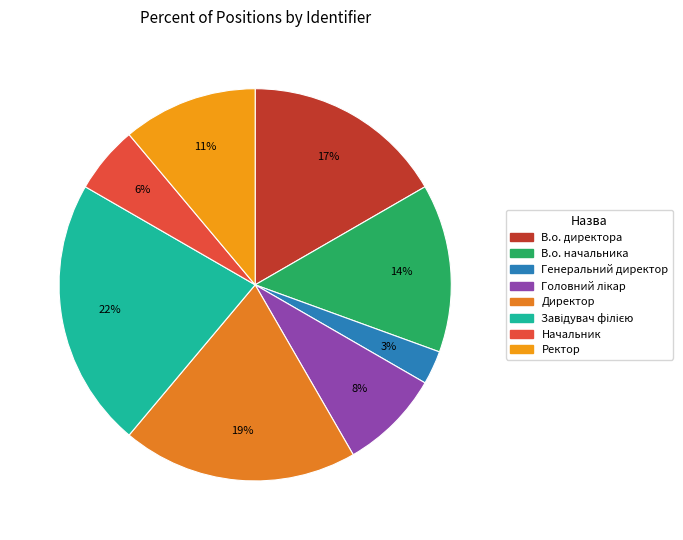

Do Генеральний директор and Директор together represent more than half of the pie?

No